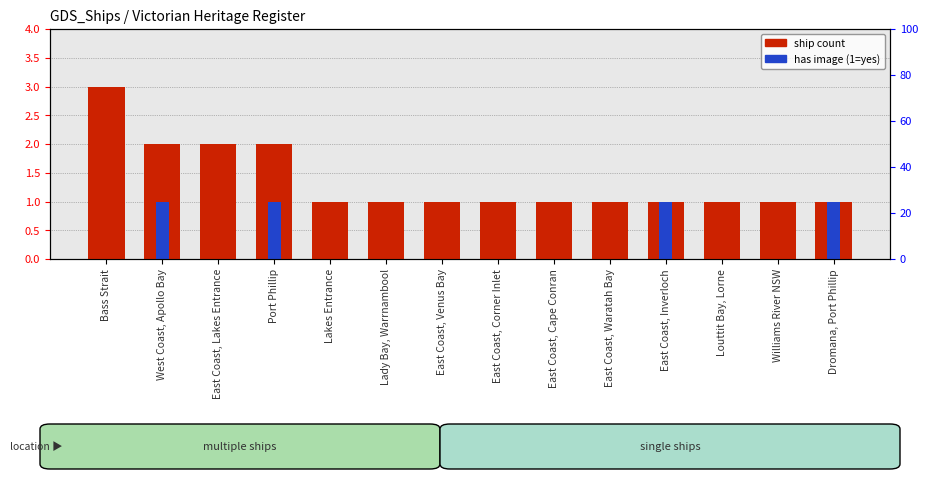

Is it true that has image (1=yes) equals 0 at East Coast, Venus Bay?

False